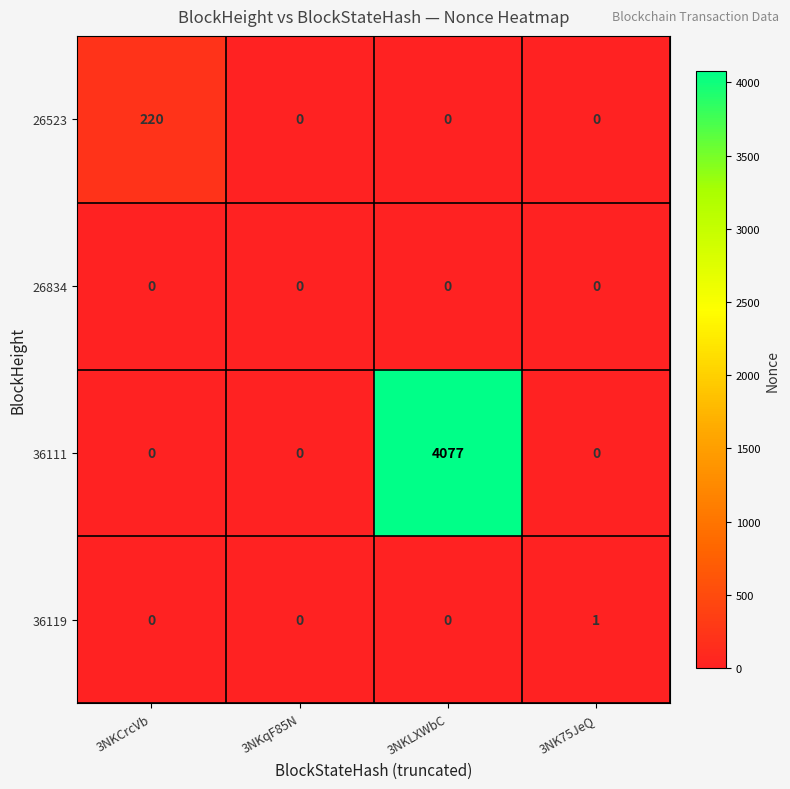

Rank the series by their maximum value, from lowest to highest.

26834, 36119, 26523, 36111